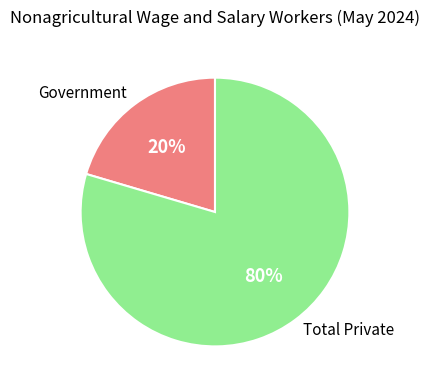

What is the largest slice in the pie chart?

Total Private